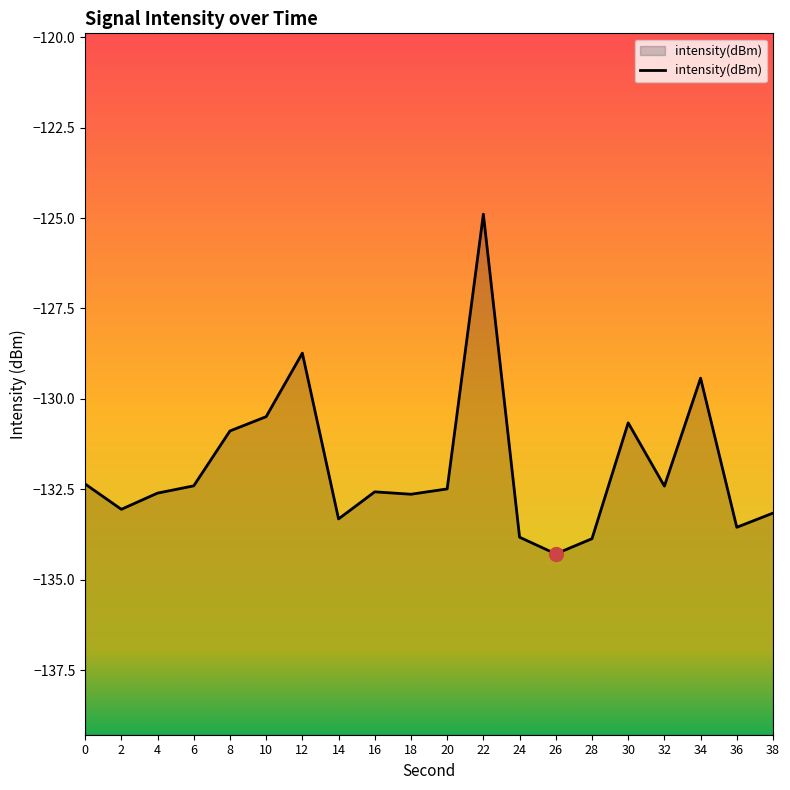

Reading left to right, list all the values displayed in this chart.

0=-132.4	2=-133.1	4=-132.6	6=-132.4	8=-130.9	10=-130.5	12=-128.7	14=-133.3	16=-132.6	18=-132.6	20=-132.5	22=-124.9	24=-133.8	26=-134.3	28=-133.9	30=-130.7	32=-132.4	34=-129.4	36=-133.5	38=-133.2